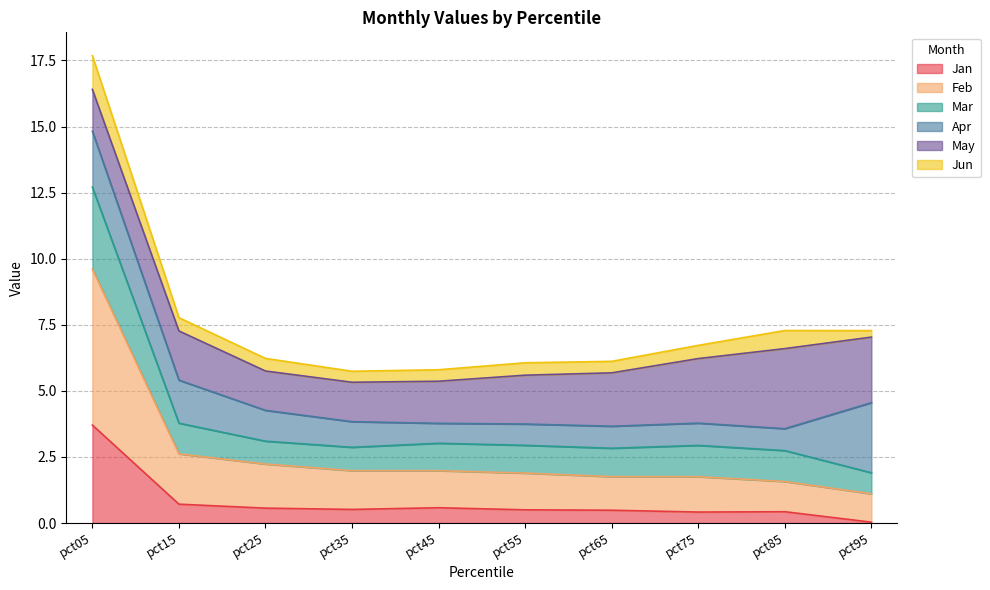

What is the value of the Feb point at the 1st from the left?

9.6